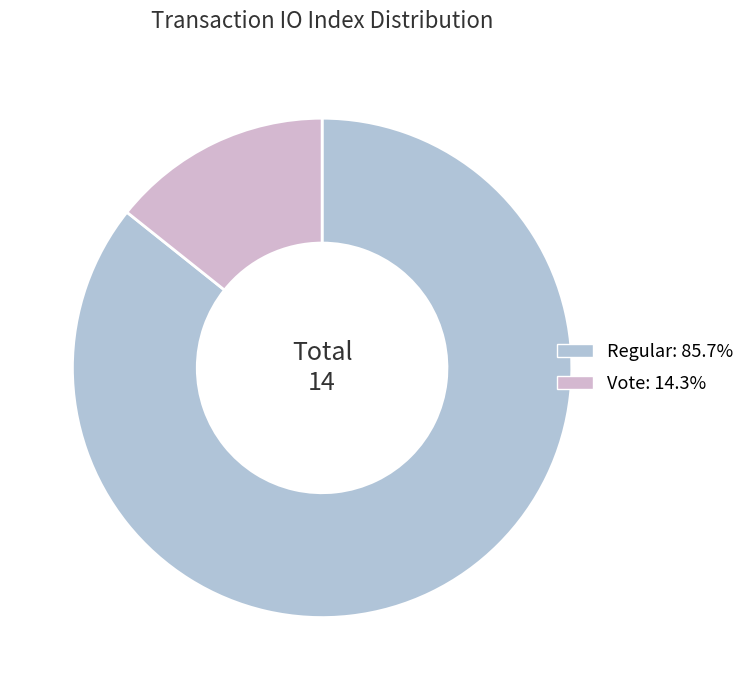

What is the smallest slice in the pie chart?

tx_type: Vote (io_index=2)